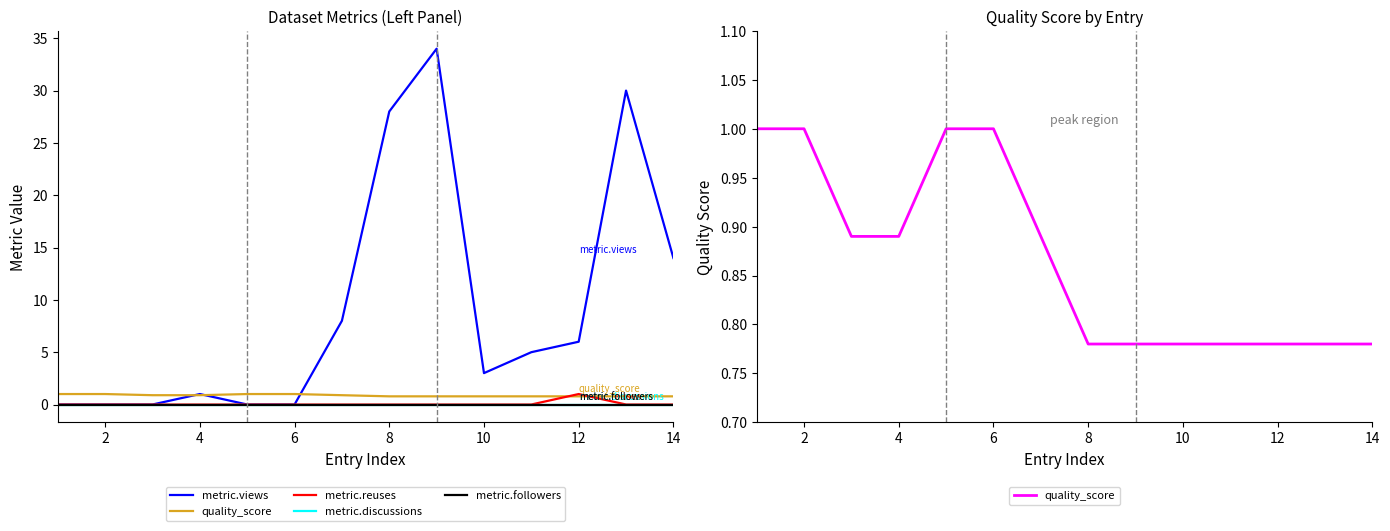

Reading left to right, transcribe all the data shown in this chart.

metric.views: 0.0	0.0	0.0	1.0	0.0	0.0	8.0	28.0	34.0	3.0	5.0	6.0	30.0	14.0
quality_score: 1.0	1.0	0.9	0.9	1.0	1.0	0.9	0.8	0.8	0.8	0.8	0.8	0.8	0.8
metric.reuses: 0.0	0.0	0.0	0.0	0.0	0.0	0.0	0.0	0.0	0.0	0.0	1.0	0.0	0.0
metric.discussions: 0.0	0.0	0.0	0.0	0.0	0.0	0.0	0.0	0.0	0.0	0.0	0.0	0.0	0.0
metric.followers: 0.0	0.0	0.0	0.0	0.0	0.0	0.0	0.0	0.0	0.0	0.0	0.0	0.0	0.0